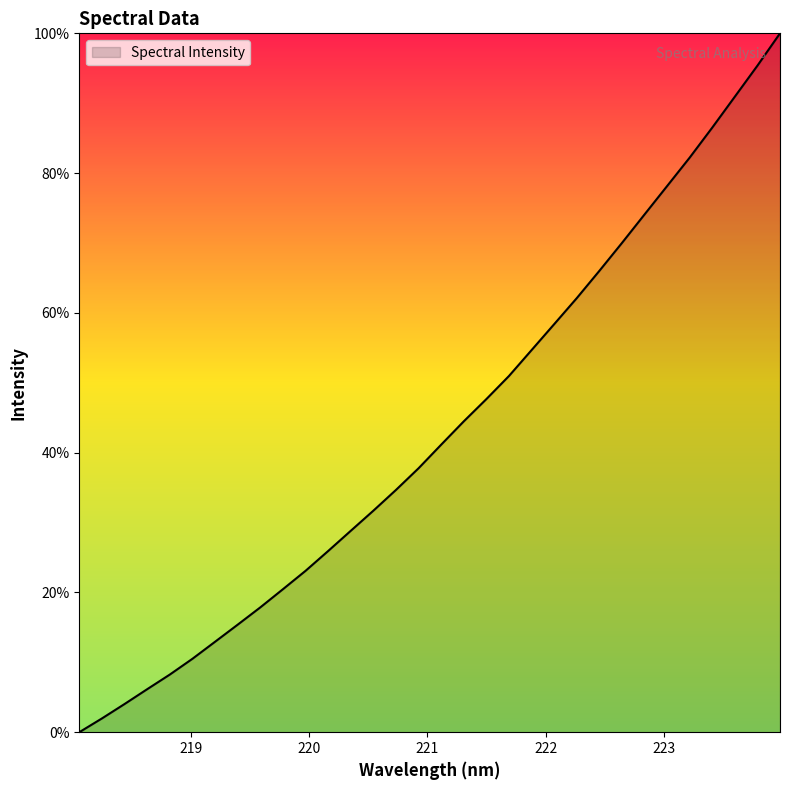

What is the greatest value displayed?

100.0